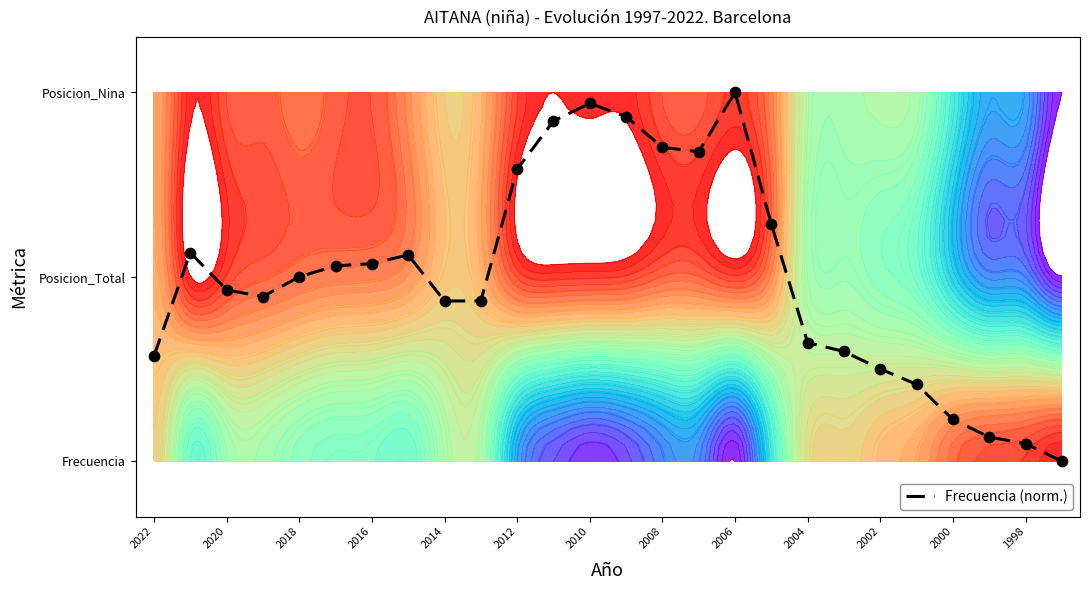

What value does the data have at 2002?

0.5